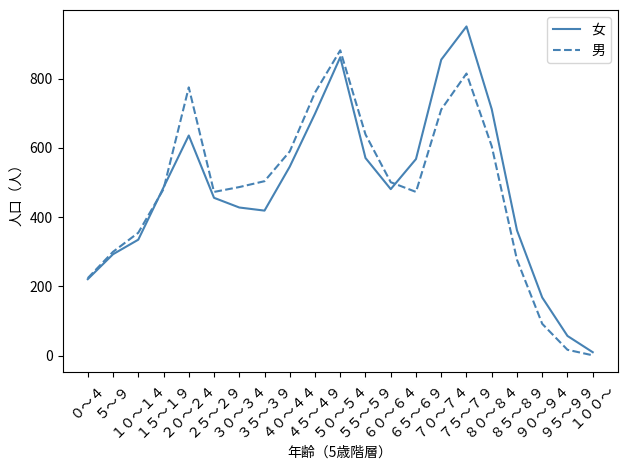

At how many categories does at least one series exceed 66?

19